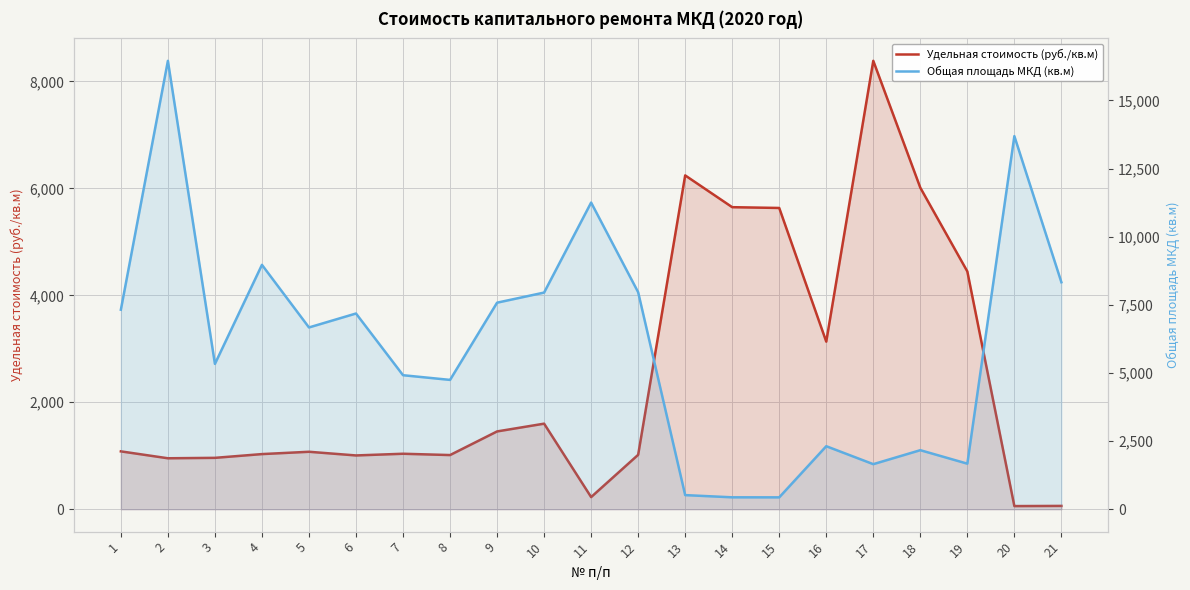

After their last crossing, which series has the higher values: Удельная стоимость (руб./кв.м) or Общая площадь МКД (кв.м)?

Общая площадь МКД (кв.м)